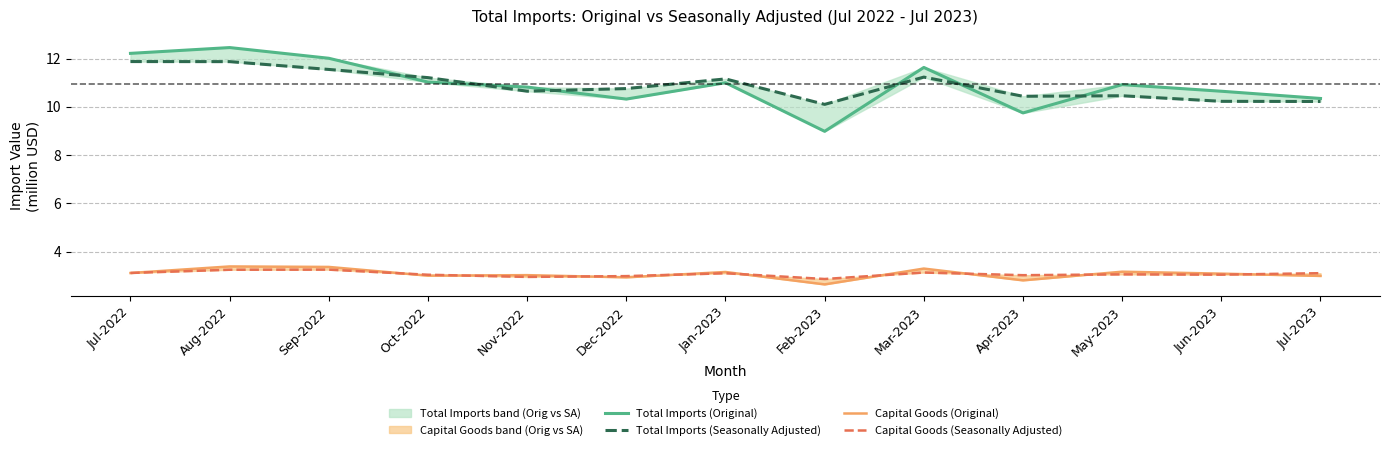

How many data points in Total Imports (Original) are less than 10?

2